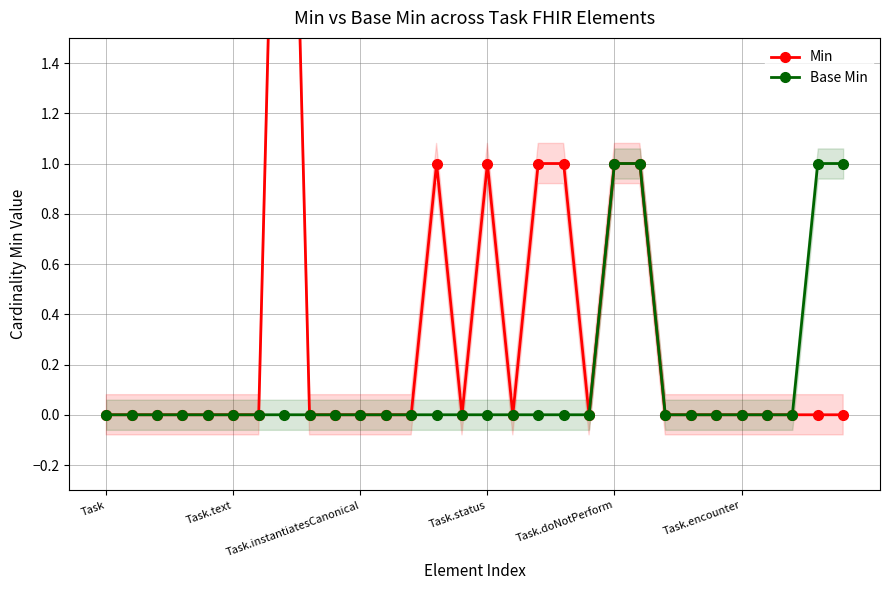

How many categories are shown in the chart?

30